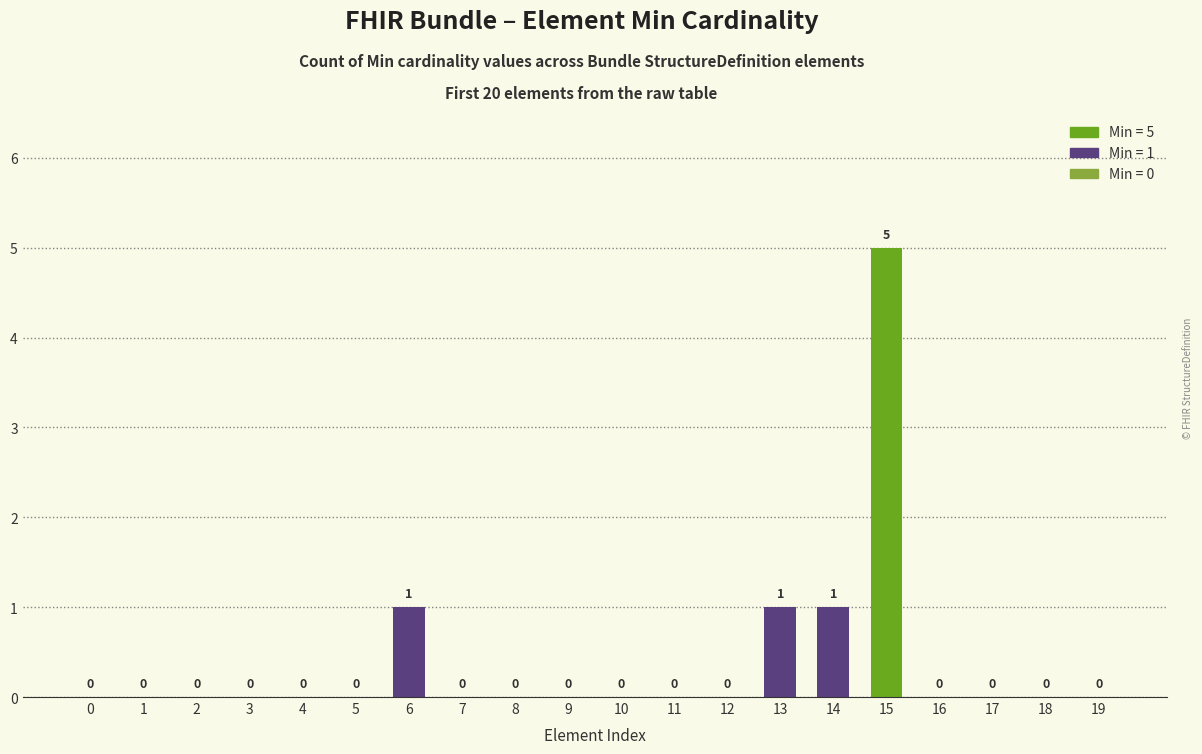

At which category does the chart reach its peak across all series?

15